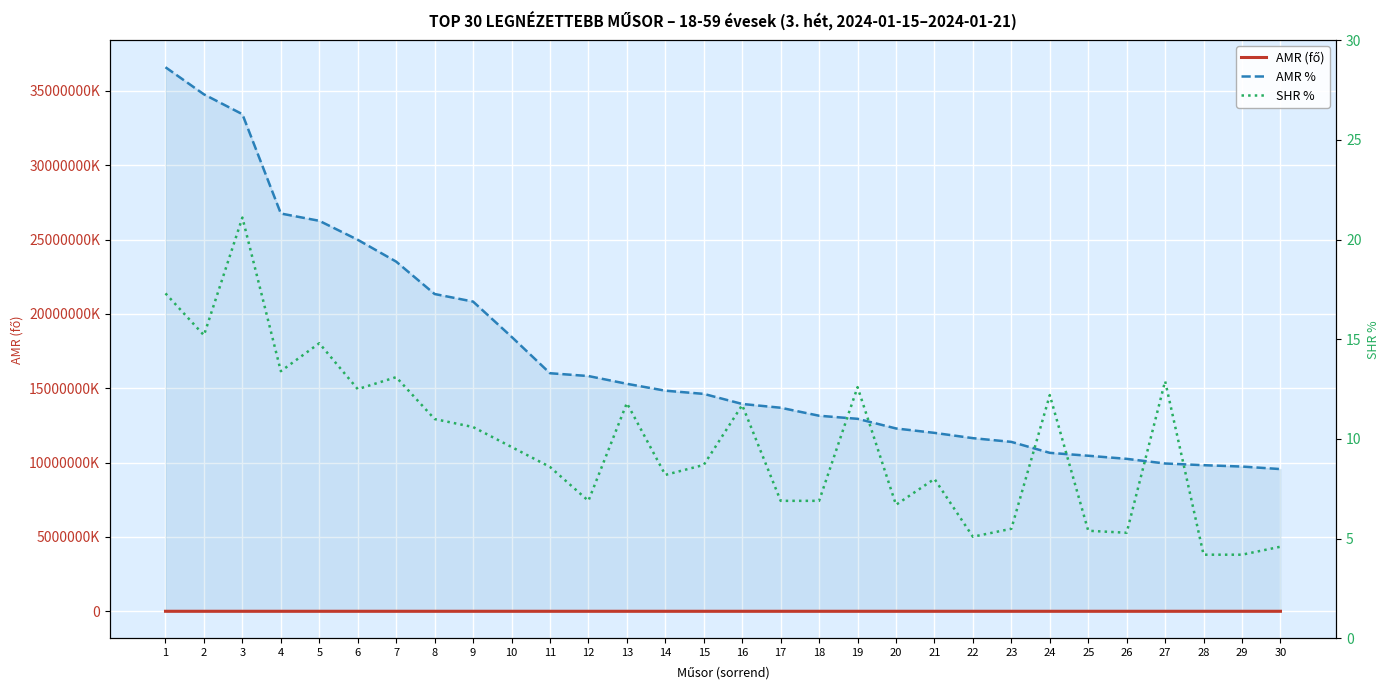

Reading right to left, extract all data points from this chart.

AMR (fő): 95726.0	97431.0	98349.0	99492.0	102618.0	104711.0	106661.0	114041.0	116549.0	120107.0	123077.0	129572.0	131640.0	137025.0	139569.0	146352.0	148506.0	153133.0	158362.0	160260.0	184800.0	208491.0	213588.0	235391.0	250097.0	262868.0	267775.0	334641.0	348004.0	366250.0
AMR %: 9563930040.0	9734213600.0	9825945600.0	9940127800.0	10252451120.0	10461551800.0	10656361600.0	11393742040.0	11644266960.0	11999752600.0	12296529760.0	12945364680.0	13152003080.0	13689987120.0	13944181320.0	14621887680.0	14837071640.0	15299400920.0	15821790520.0	16011434360.0	18463189320.0	20830116320.0	21339325480.0	23517670800.0	24986879480.0	26262871600.0	26753106720.0	33433610320.0	34768745440.0	36591605120.0
SHR %: 4.6	4.2	4.2	12.9	5.3	5.4	12.2	5.5	5.1	8.0	6.7	12.6	6.9	6.9	11.7	8.7	8.2	11.8	6.9	8.6	9.6	10.6	11.0	13.1	12.5	14.8	13.4	21.1	15.2	17.3